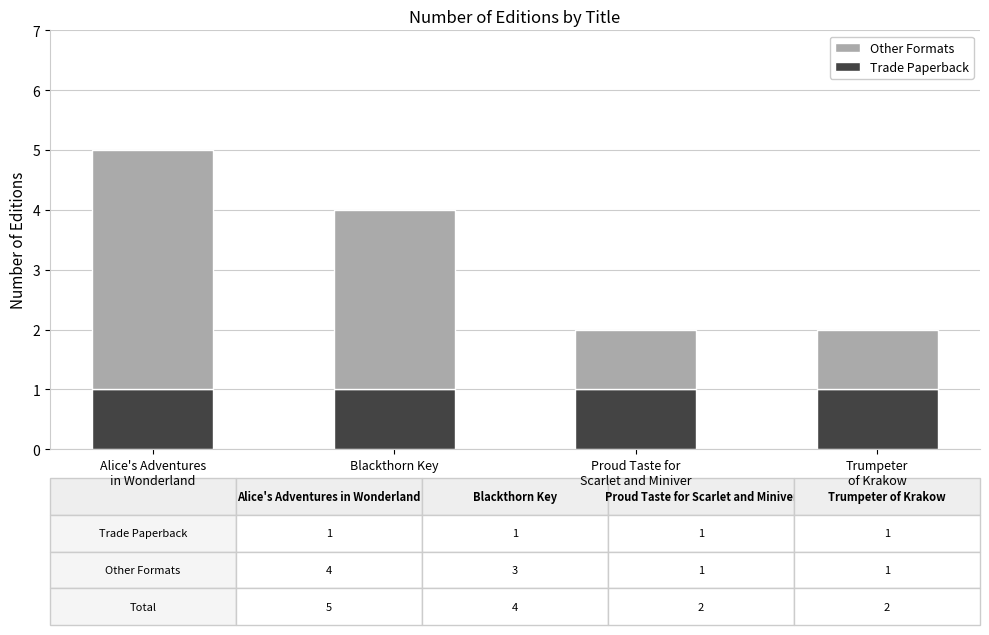

The Trade Paperback series shows 2 at Blackthorn Key. True or false?

False